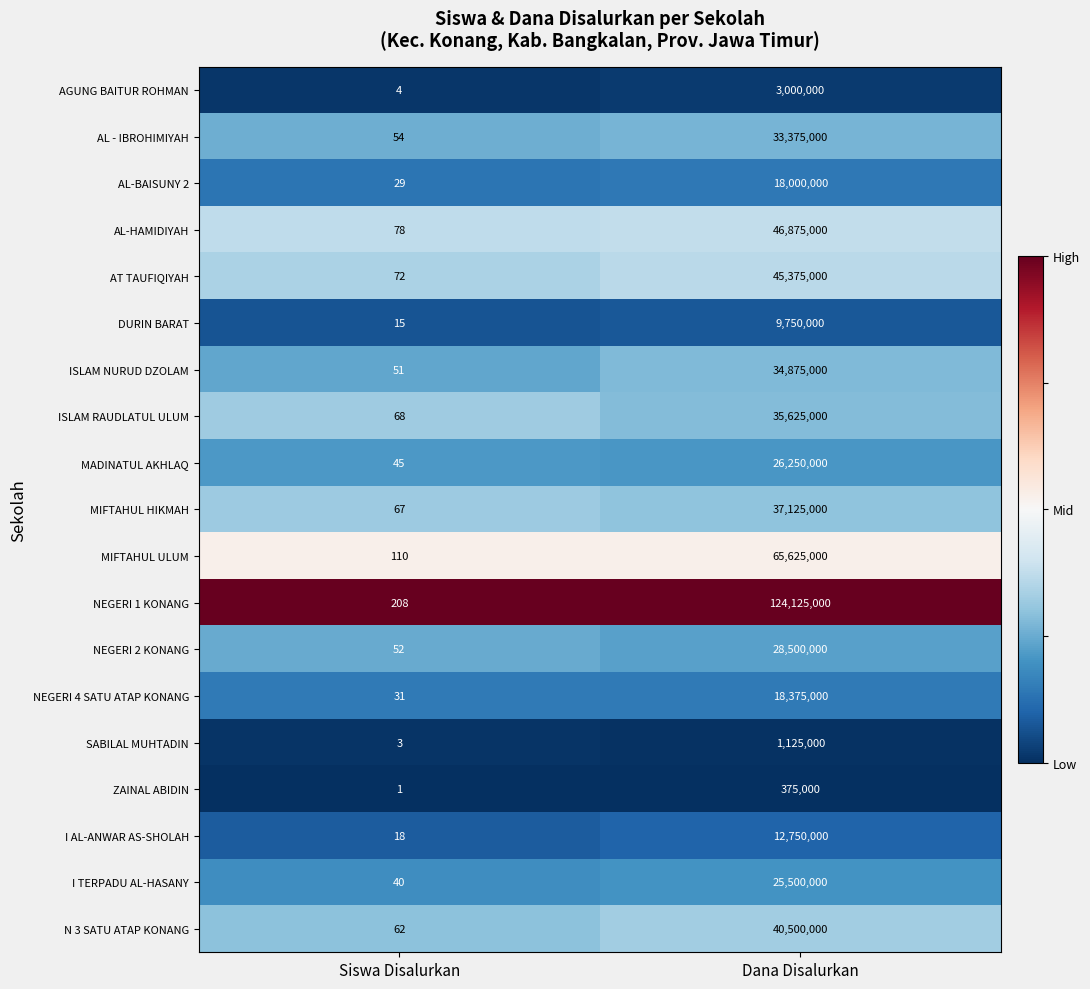

Rank the series by their maximum value, from lowest to highest.

ZAINAL ABIDIN, SABILAL MUHTADIN, AGUNG BAITUR ROHMAN, DURIN BARAT, I AL-ANWAR AS-SHOLAH, AL-BAISUNY 2, NEGERI 4 SATU ATAP KONANG, I TERPADU AL-HASANY, MADINATUL AKHLAQ, NEGERI 2 KONANG, AL - IBROHIMIYAH, ISLAM NURUD DZOLAM, ISLAM RAUDLATUL ULUM, MIFTAHUL HIKMAH, N 3 SATU ATAP KONANG, AT TAUFIQIYAH, AL-HAMIDIYAH, MIFTAHUL ULUM, NEGERI 1 KONANG